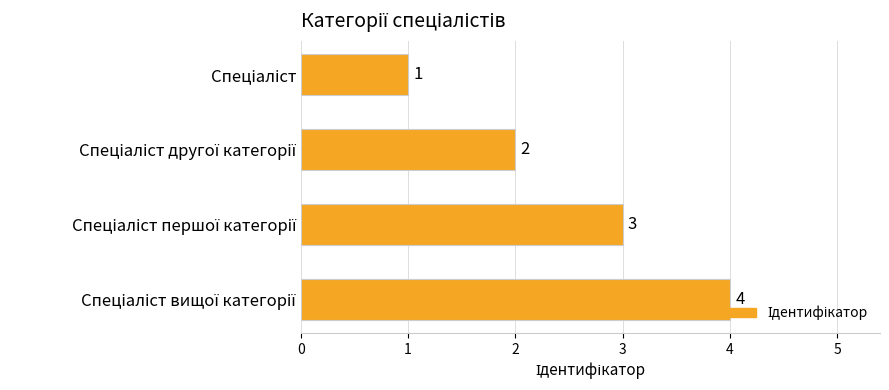

How many values are between 2 and 4?

3